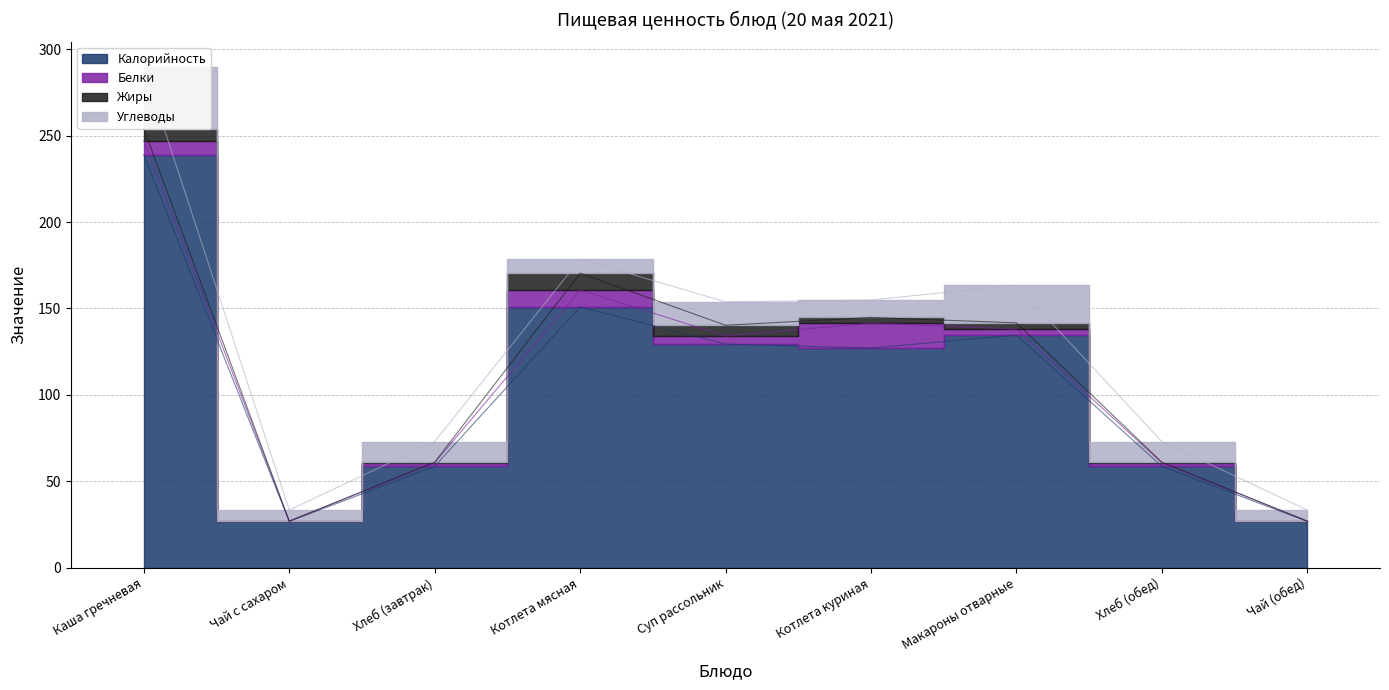

Rank the series by their maximum value, from highest to lowest.

Калорийность, Углеводы, Белки, Жиры